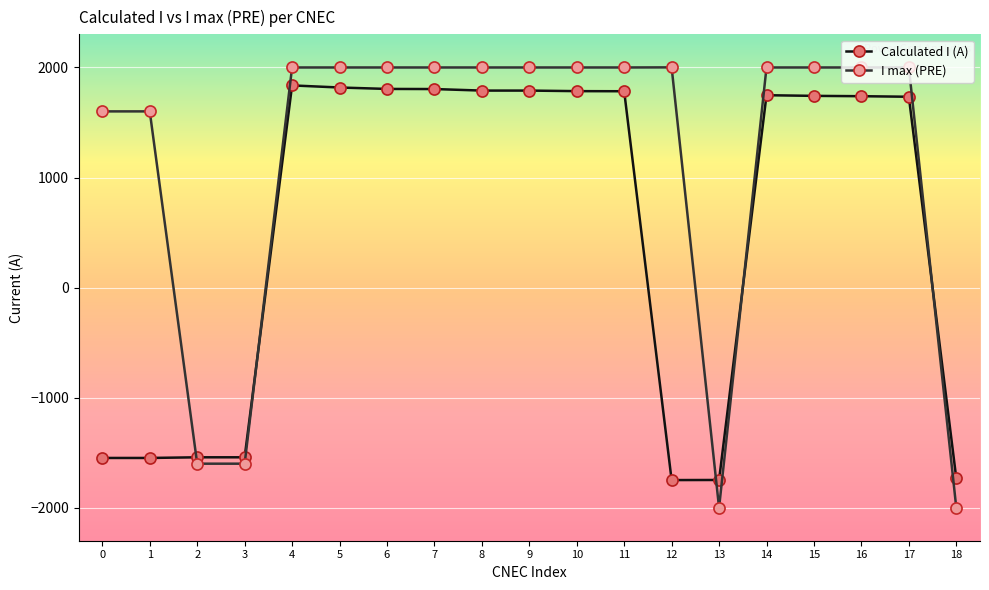

Which series ends up on top after the final intersection of Calculated I (A) and I max (PRE)?

Calculated I (A)